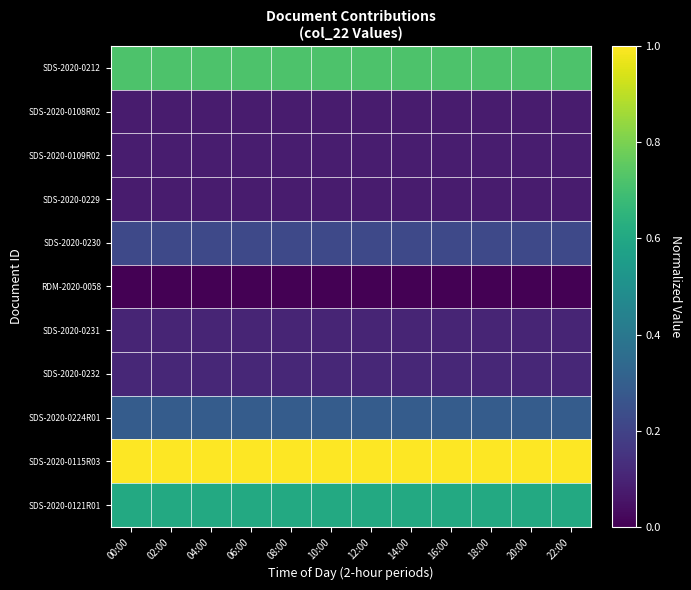

Reading right to left, extract all data points from this chart.

SDS-2020-0212: 22:00=0.7	20:00=0.7	18:00=0.7	16:00=0.7	14:00=0.7	12:00=0.7	10:00=0.7	08:00=0.7	06:00=0.7	04:00=0.7	02:00=0.7	00:00=0.7
SDS-2020-0108R02: 22:00=0.1	20:00=0.1	18:00=0.1	16:00=0.1	14:00=0.1	12:00=0.1	10:00=0.1	08:00=0.1	06:00=0.1	04:00=0.1	02:00=0.1	00:00=0.1
SDS-2020-0109R02: 22:00=0.1	20:00=0.1	18:00=0.1	16:00=0.1	14:00=0.1	12:00=0.1	10:00=0.1	08:00=0.1	06:00=0.1	04:00=0.1	02:00=0.1	00:00=0.1
SDS-2020-0229: 22:00=0.1	20:00=0.1	18:00=0.1	16:00=0.1	14:00=0.1	12:00=0.1	10:00=0.1	08:00=0.1	06:00=0.1	04:00=0.1	02:00=0.1	00:00=0.1
SDS-2020-0230: 22:00=0.2	20:00=0.2	18:00=0.2	16:00=0.2	14:00=0.2	12:00=0.2	10:00=0.2	08:00=0.2	06:00=0.2	04:00=0.2	02:00=0.2	00:00=0.2
RDM-2020-0058: 22:00=0.0	20:00=0.0	18:00=0.0	16:00=0.0	14:00=0.0	12:00=0.0	10:00=0.0	08:00=0.0	06:00=0.0	04:00=0.0	02:00=0.0	00:00=0.0
SDS-2020-0231: 22:00=0.1	20:00=0.1	18:00=0.1	16:00=0.1	14:00=0.1	12:00=0.1	10:00=0.1	08:00=0.1	06:00=0.1	04:00=0.1	02:00=0.1	00:00=0.1
SDS-2020-0232: 22:00=0.1	20:00=0.1	18:00=0.1	16:00=0.1	14:00=0.1	12:00=0.1	10:00=0.1	08:00=0.1	06:00=0.1	04:00=0.1	02:00=0.1	00:00=0.1
SDS-2020-0224R01: 22:00=0.3	20:00=0.3	18:00=0.3	16:00=0.3	14:00=0.3	12:00=0.3	10:00=0.3	08:00=0.3	06:00=0.3	04:00=0.3	02:00=0.3	00:00=0.3
SDS-2020-0115R03: 22:00=1.0	20:00=1.0	18:00=1.0	16:00=1.0	14:00=1.0	12:00=1.0	10:00=1.0	08:00=1.0	06:00=1.0	04:00=1.0	02:00=1.0	00:00=1.0
SDS-2020-0121R01: 22:00=0.6	20:00=0.6	18:00=0.6	16:00=0.6	14:00=0.6	12:00=0.6	10:00=0.6	08:00=0.6	06:00=0.6	04:00=0.6	02:00=0.6	00:00=0.6